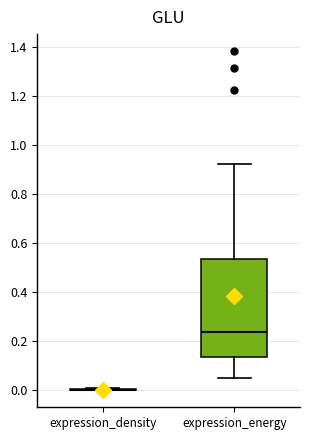

Where does the median line of the box for expression_energy sit on the y-axis? The values are not printed on the chart, so give them approximately, as read against the axis.

0.24